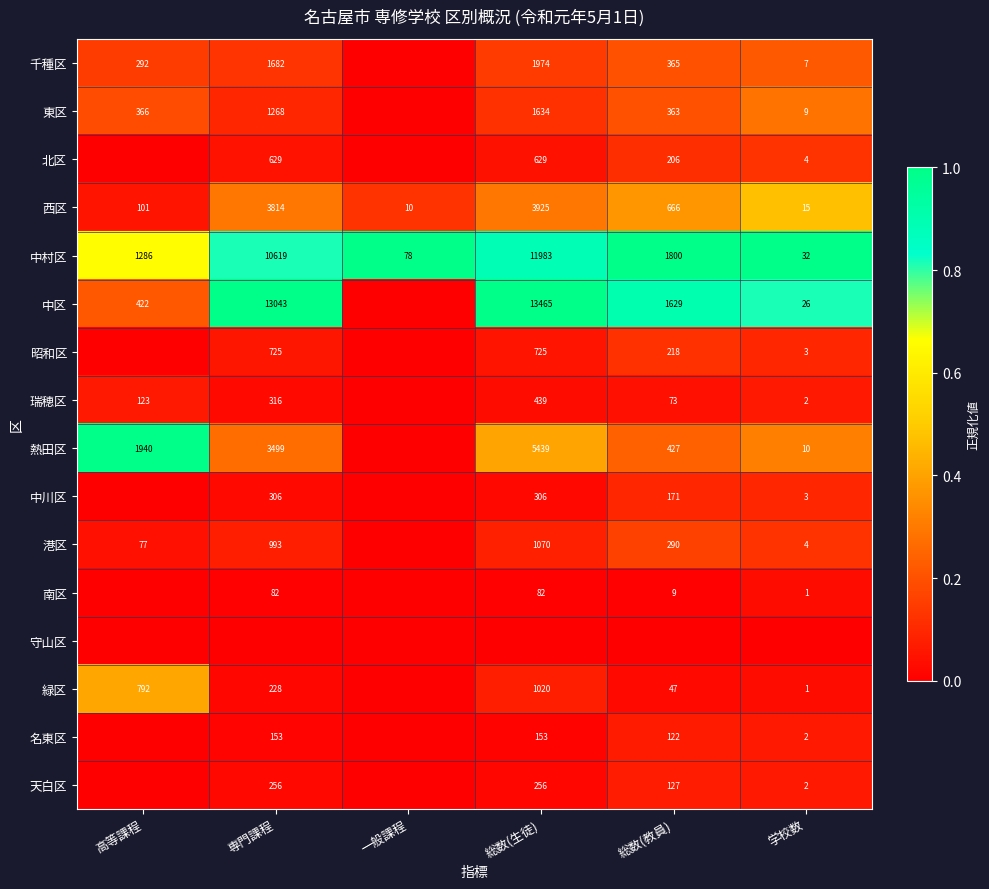

Is it true that 東区 equals 529 at 総数(教員)?

False